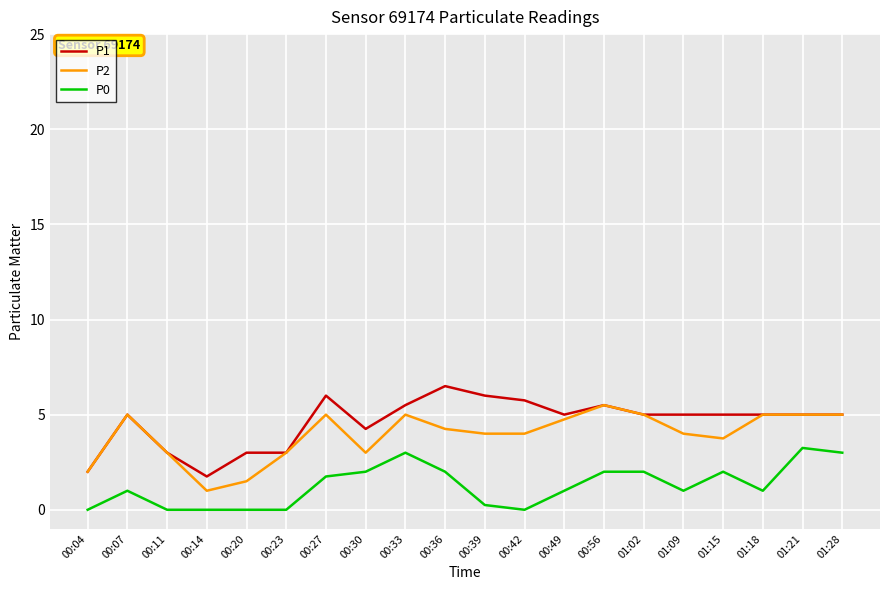

True or false: P0 has a value of 0.0 at 00:20.

True